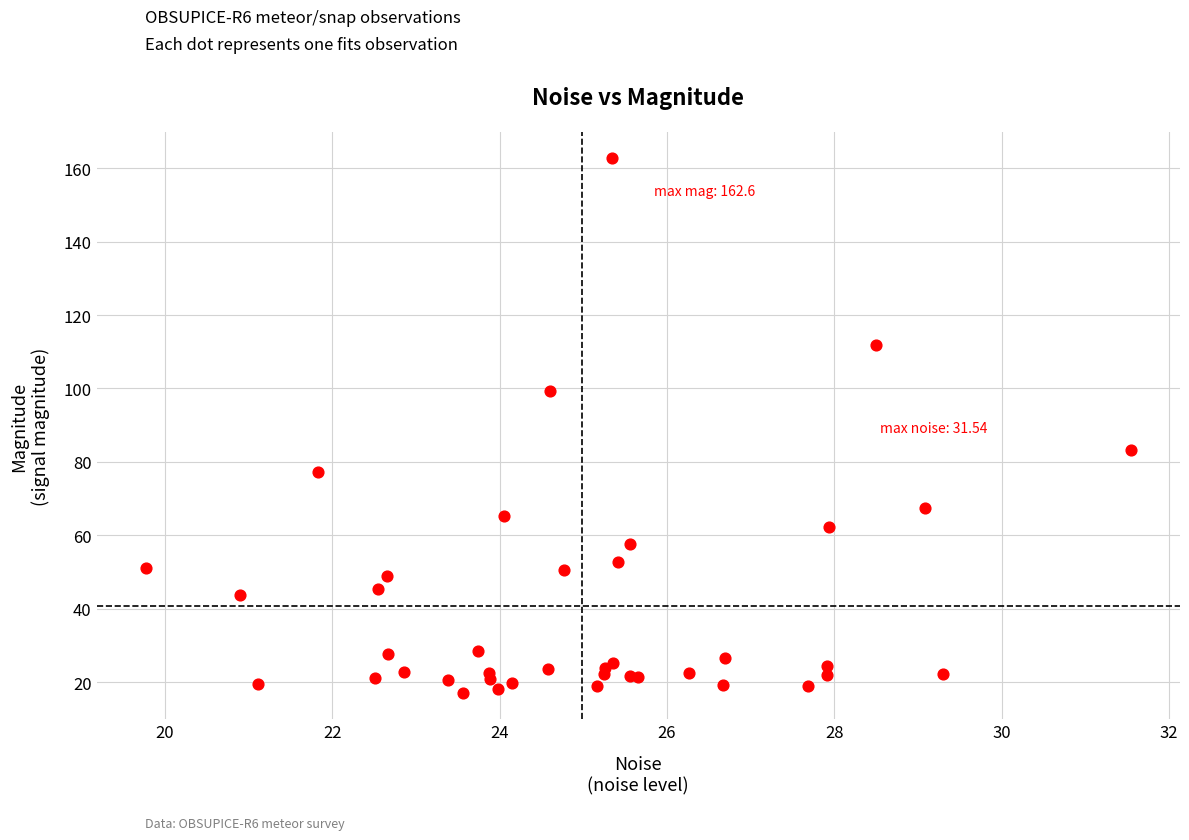

What Y value in the scatter plot is closest to 89?

83.2